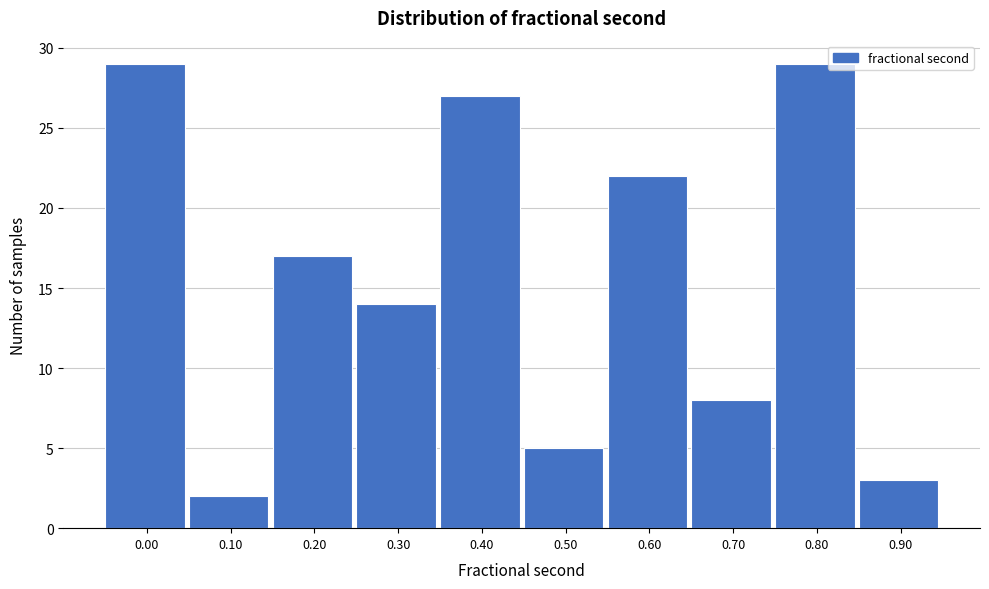

Reading left to right, list all the values displayed in this chart.

0.00=29	0.10=2	0.20=17	0.30=14	0.40=27	0.50=5	0.60=22	0.70=8	0.80=29	0.90=3